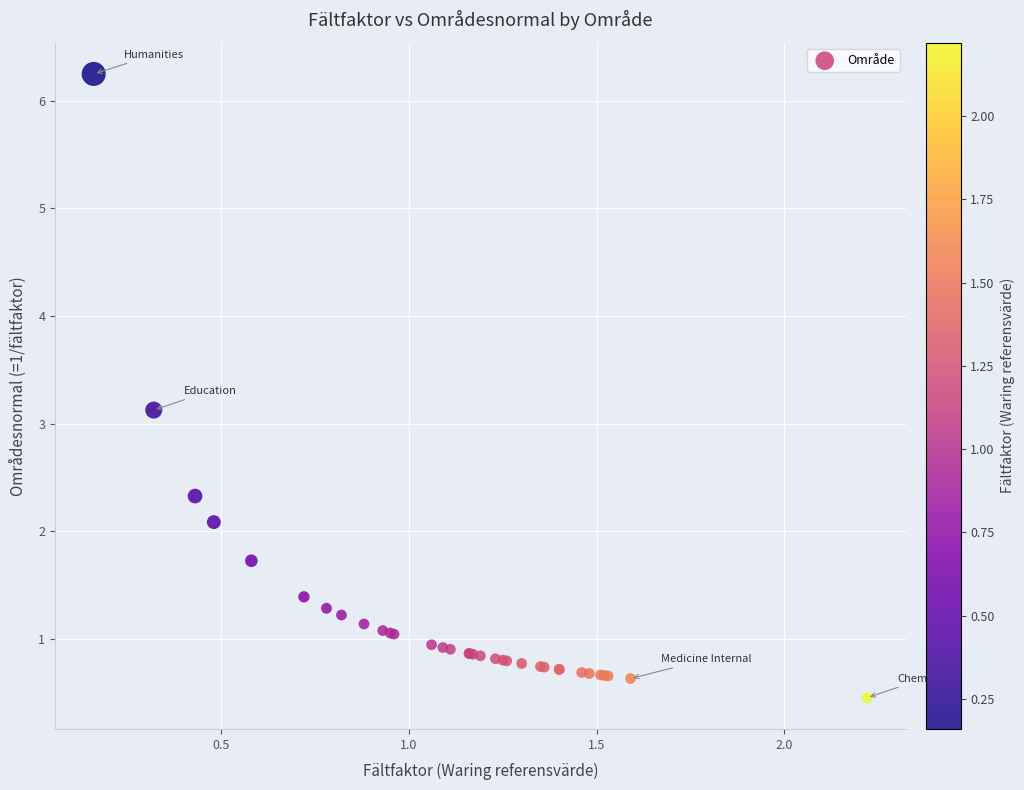

What Y value in the scatter plot is closest to 3?

3.1